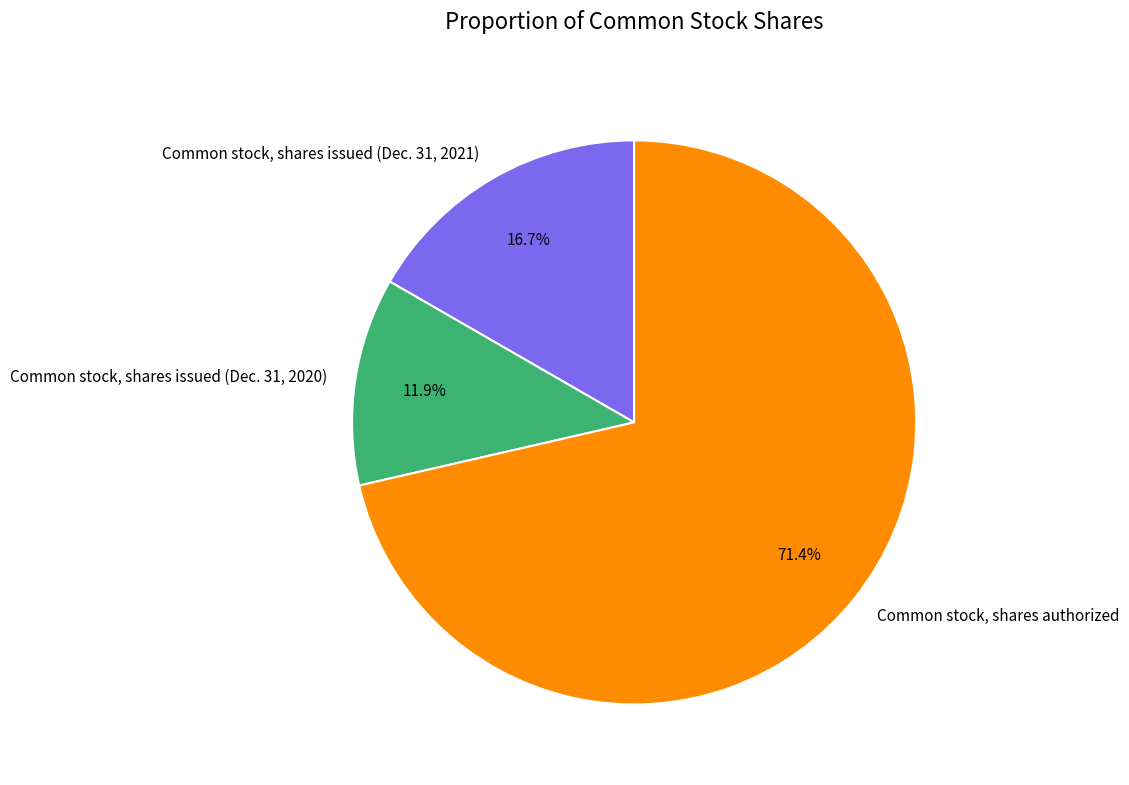

Between Common stock, shares issued (Dec. 31, 2020) and Common stock, shares issued (Dec. 31, 2021), which is larger?

Common stock, shares issued (Dec. 31, 2021)